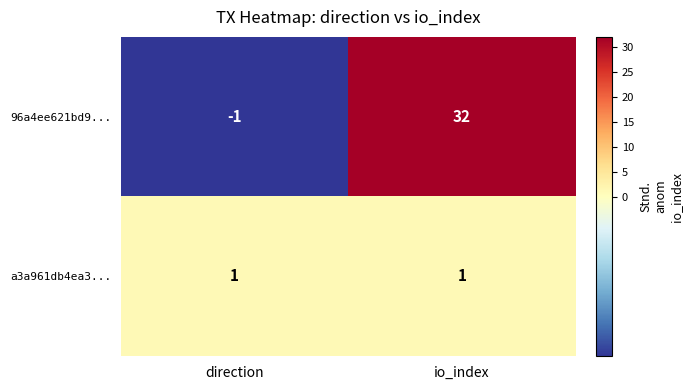

True or false: 96a4ee621bd9... has a value of -1 at direction.

True